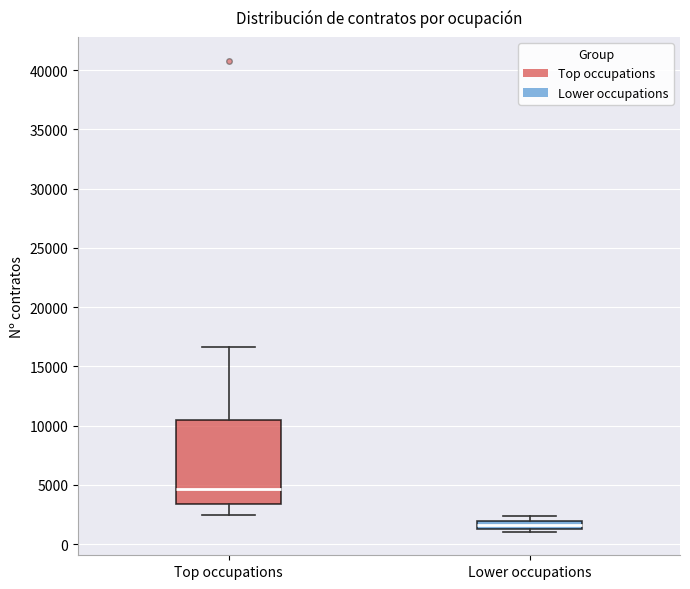

Comparing the boxes themselves (not the whiskers), which one is the tallest?

Top occupations